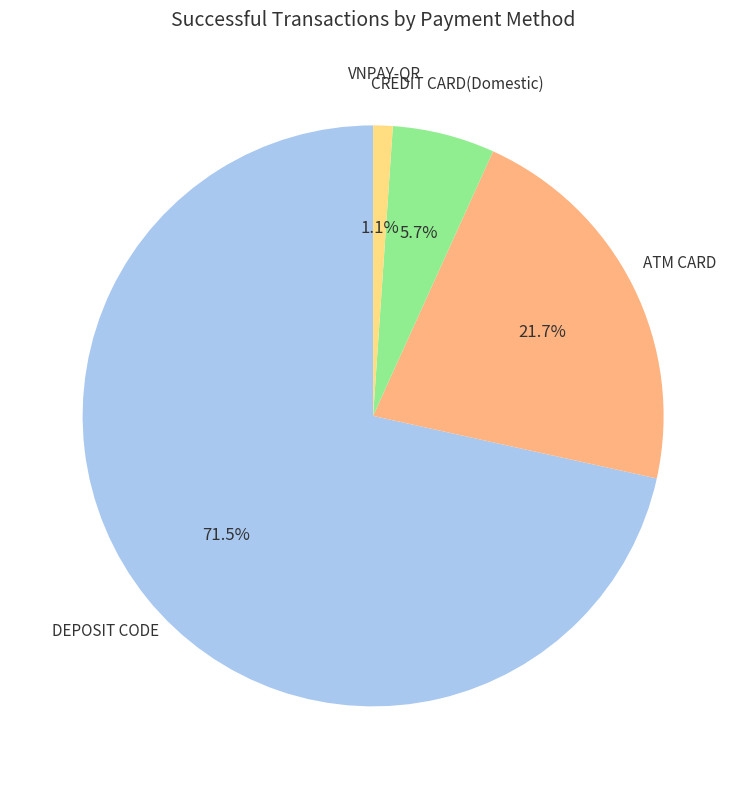

Is there a majority slice in this chart?

Yes